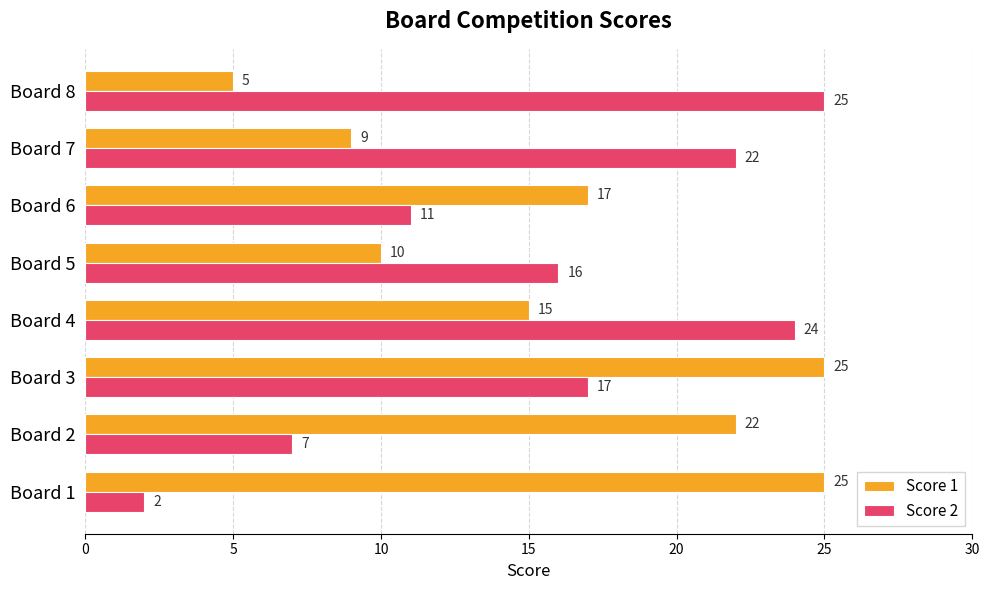

The Score 1 series shows 2 at Board 8. True or false?

False